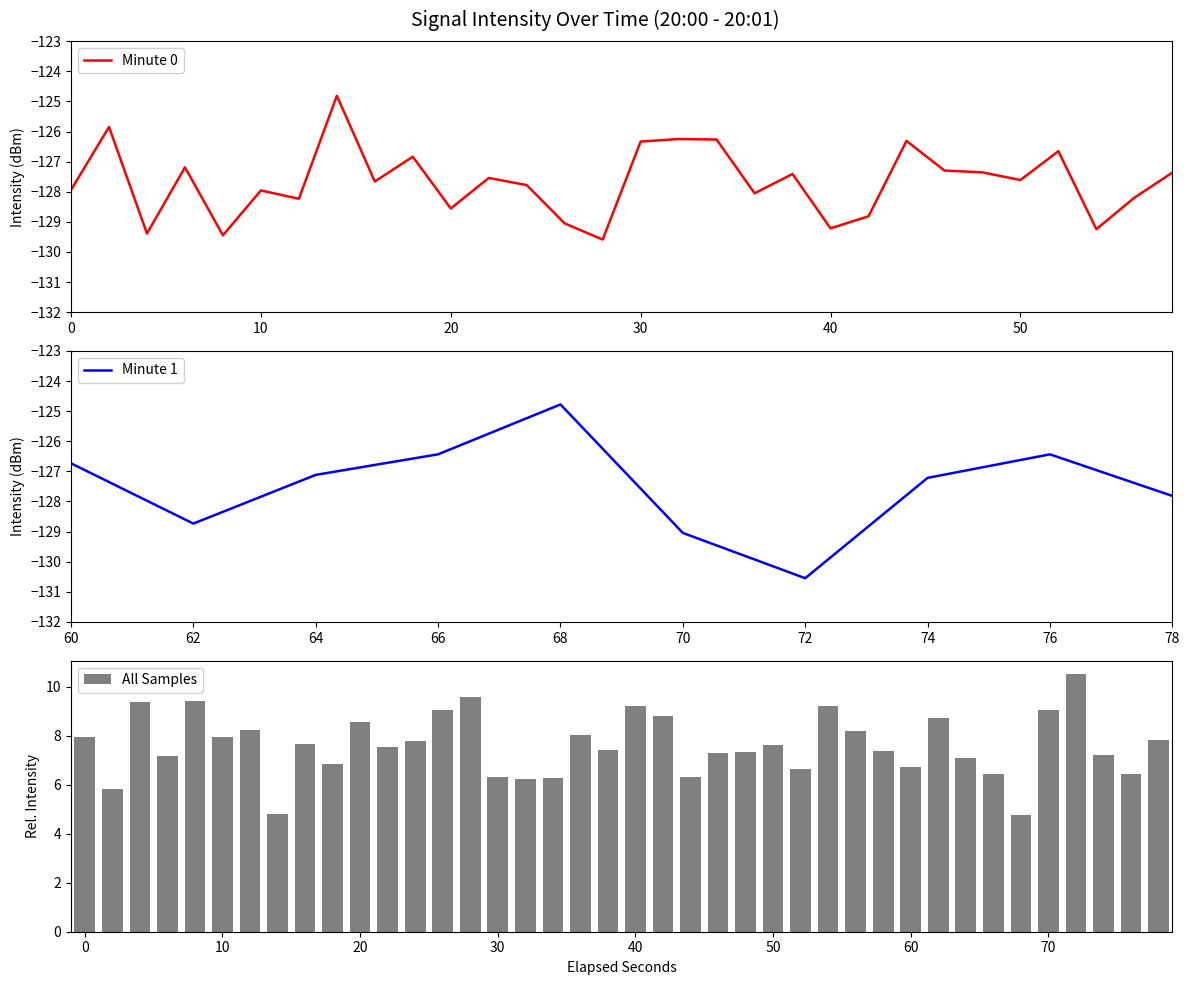

What is the difference between the maximum and minimum values in the All Samples series?

5.8